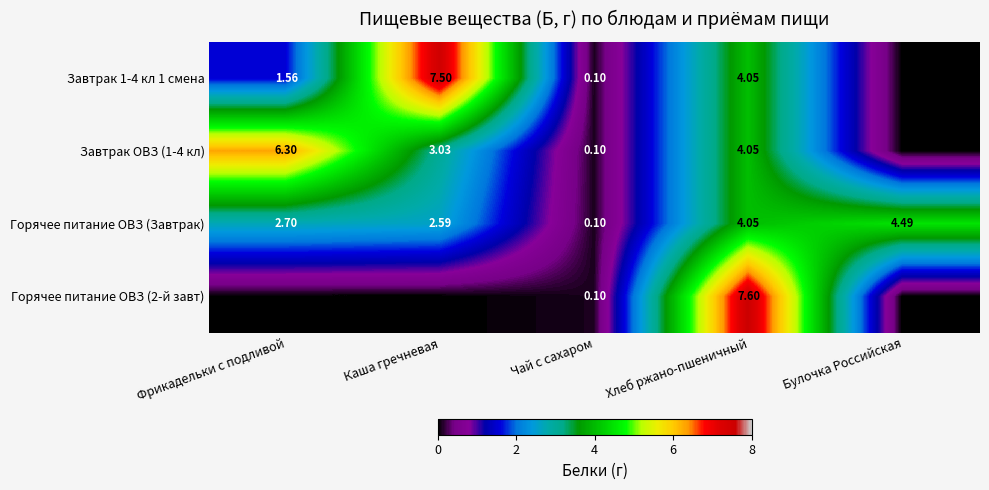

How many data points in Горячее питание ОВЗ (Завтрак) are less than 2?

1